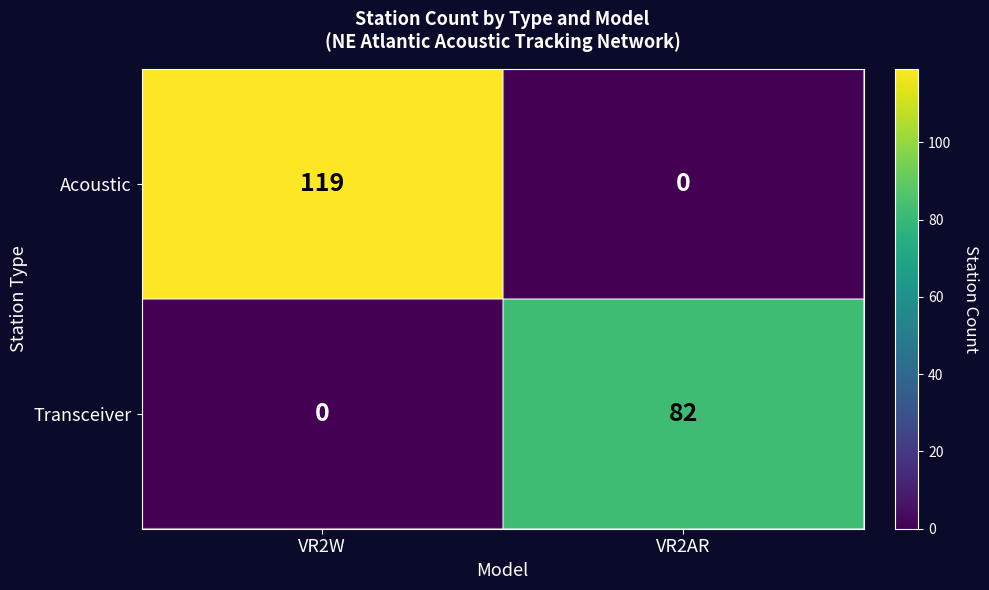

At which category is the sum across all series the highest?

VR2W